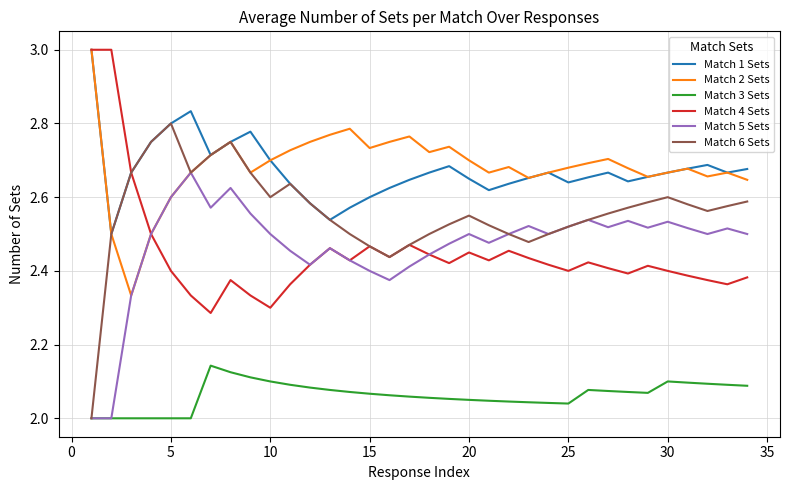

What is the maximum value shown in the chart?

3.0